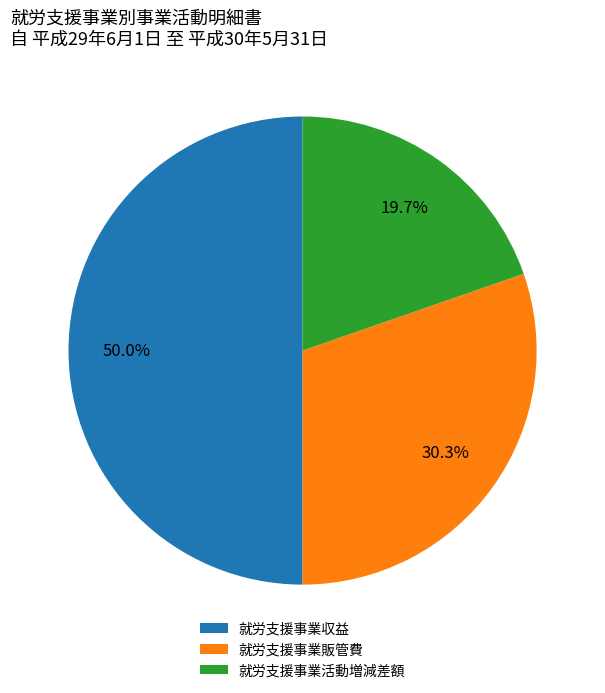

To the nearest percent, what is the difference between the 就労支援事業活動増減差額 and 就労支援事業販管費 slice percentages?

11%